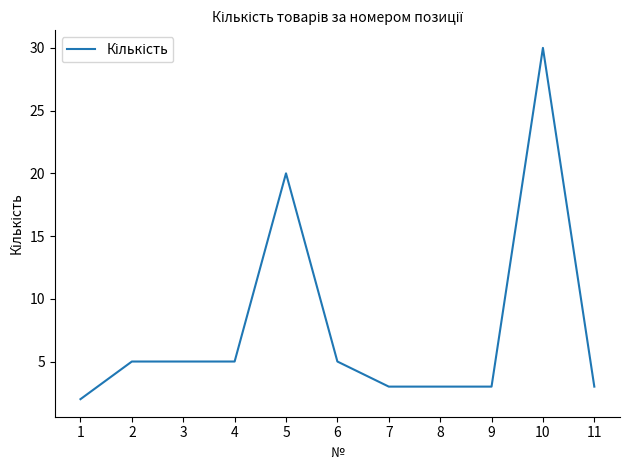

Where is the data nearest to the value 16?

5